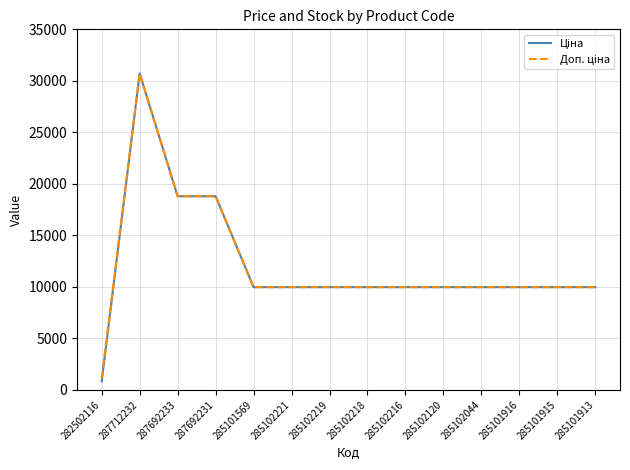

Which label corresponds to the largest value in the chart?

287712232